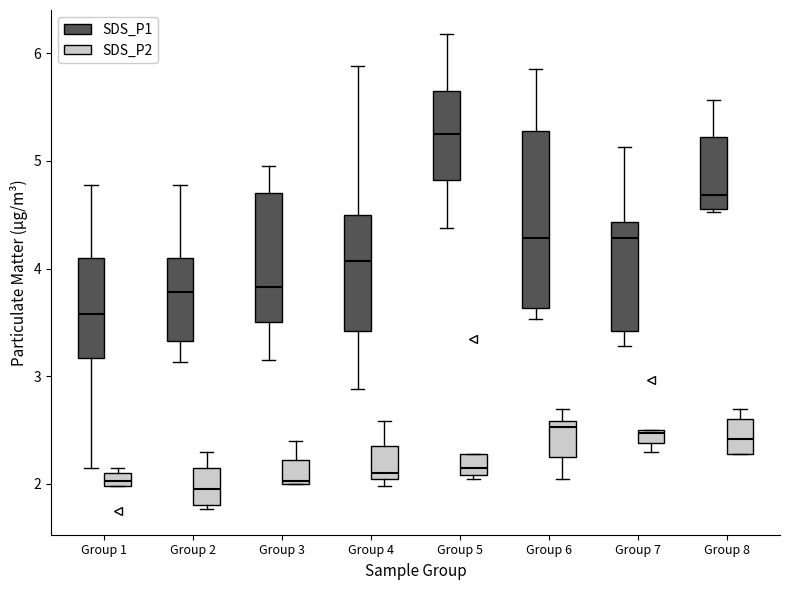

Where does the upper whisker of the box for Group 8 (SDS_P2) end on the y-axis? The values are not printed on the chart, so give them approximately, as read against the axis.

2.7